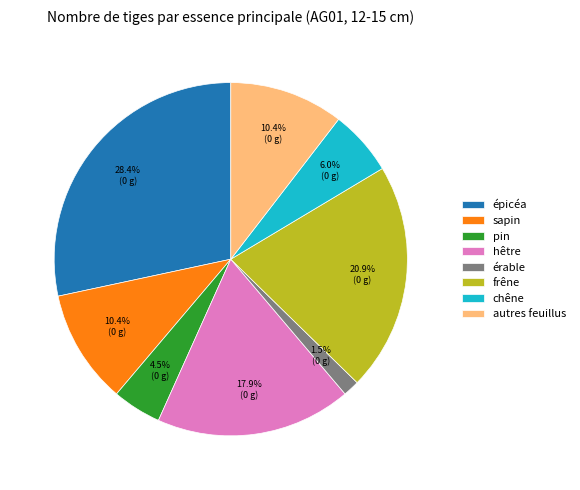

To the nearest percent, what portion does hêtre represent?

18%